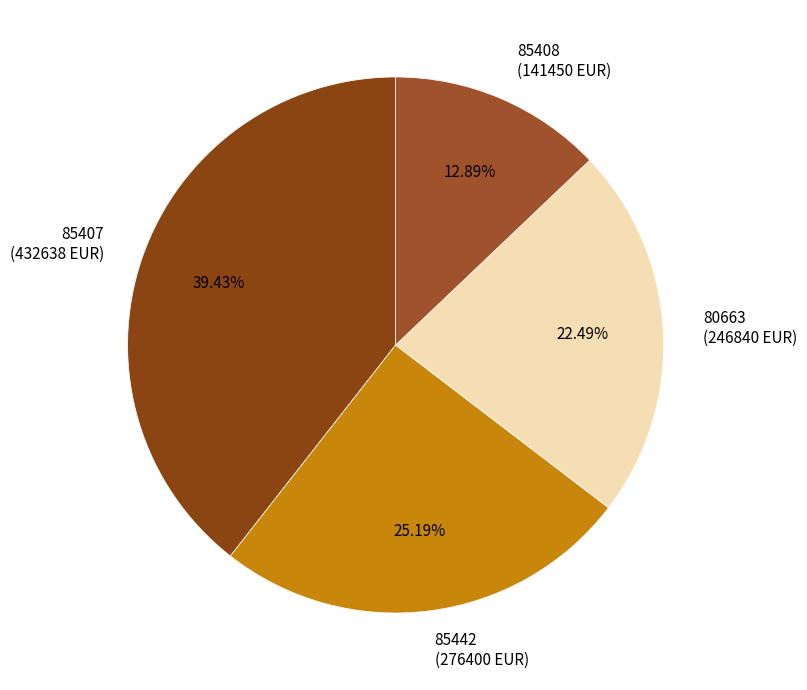

Which has a higher value, 80663 or 85442?

85442